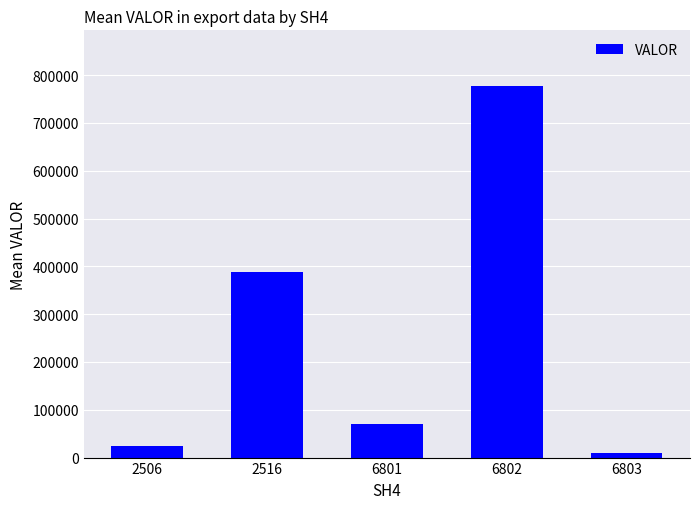

Rank the categories by value from highest to lowest.

6802, 2516, 6801, 2506, 6803